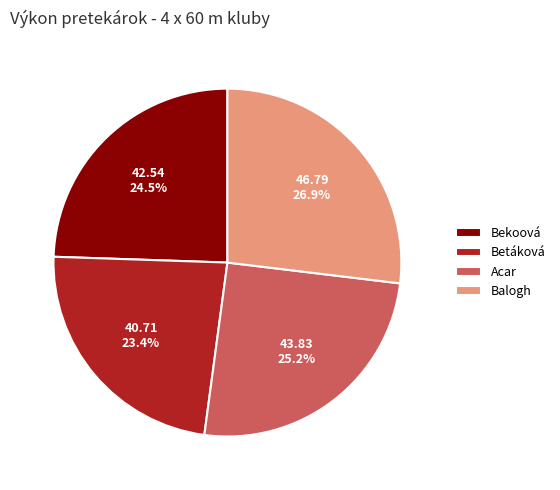

What percentage do Acar and Betáková together represent?

48.6%